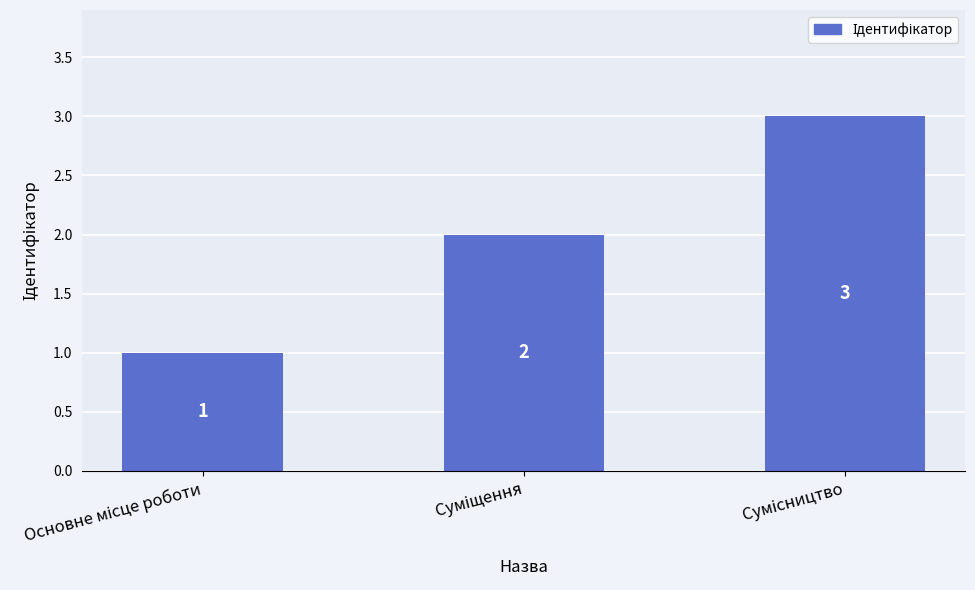

What is the sum of all values?

6